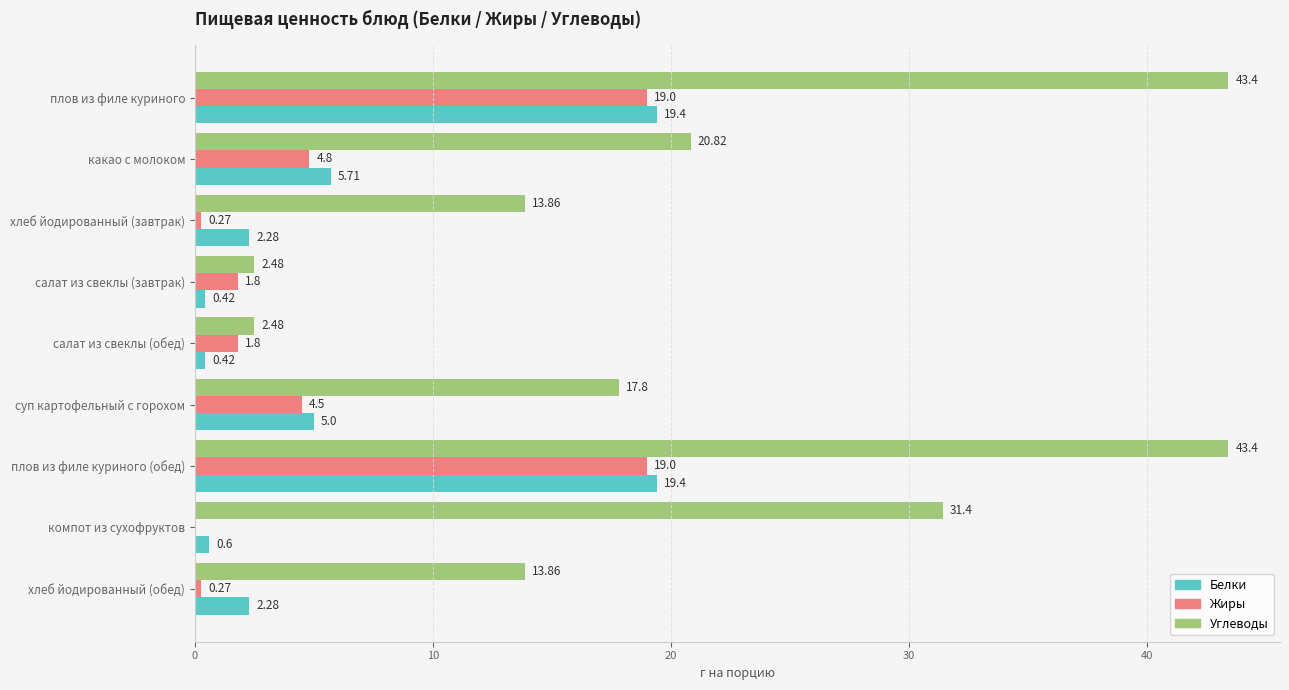

Count the number of categories in the chart.

9